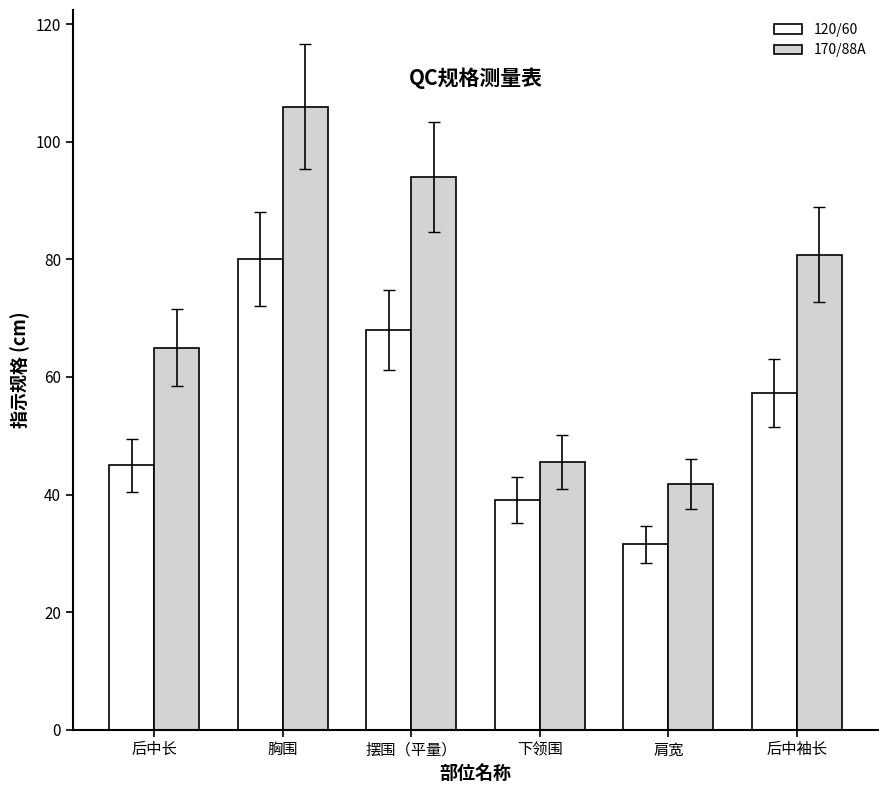

Which series changed the most between 后中长 and 后中袖长?

170/88A